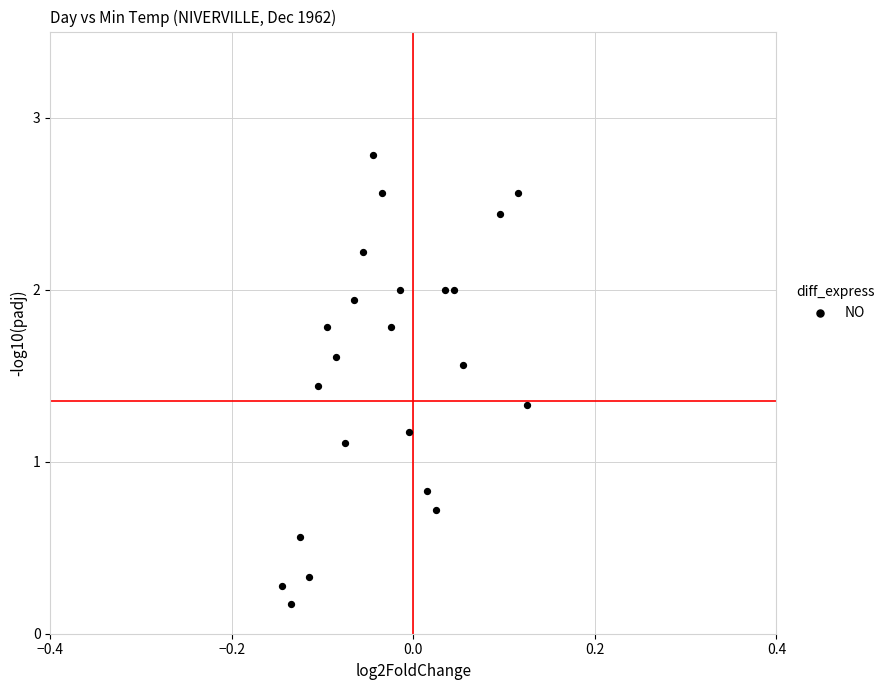

What is the range of X values (max minus min)?

0.3